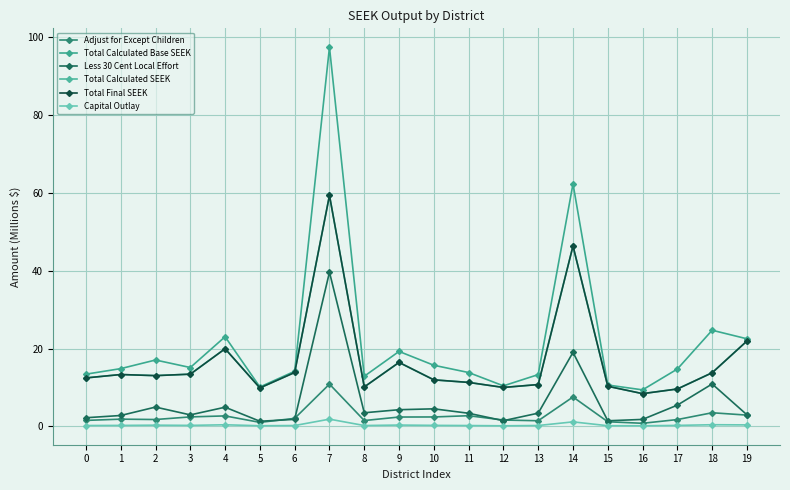

The Total Final SEEK series shows 10.1 at 8. True or false?

True